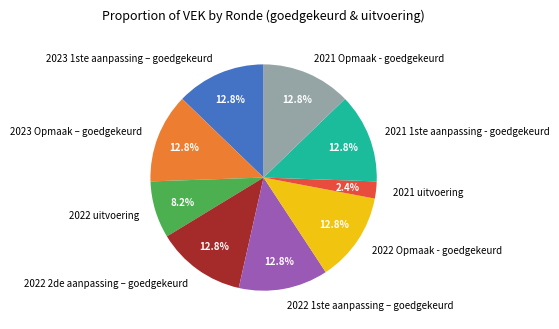

Is there a majority slice in this chart?

No